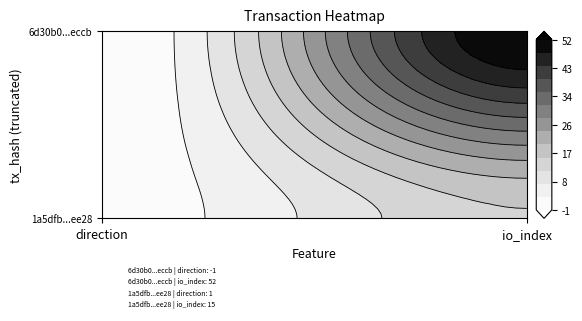

The value of 1a5dfb41bd06b343c910f3dcae0d639fc03ee28 at io_index is 15. True or false?

True